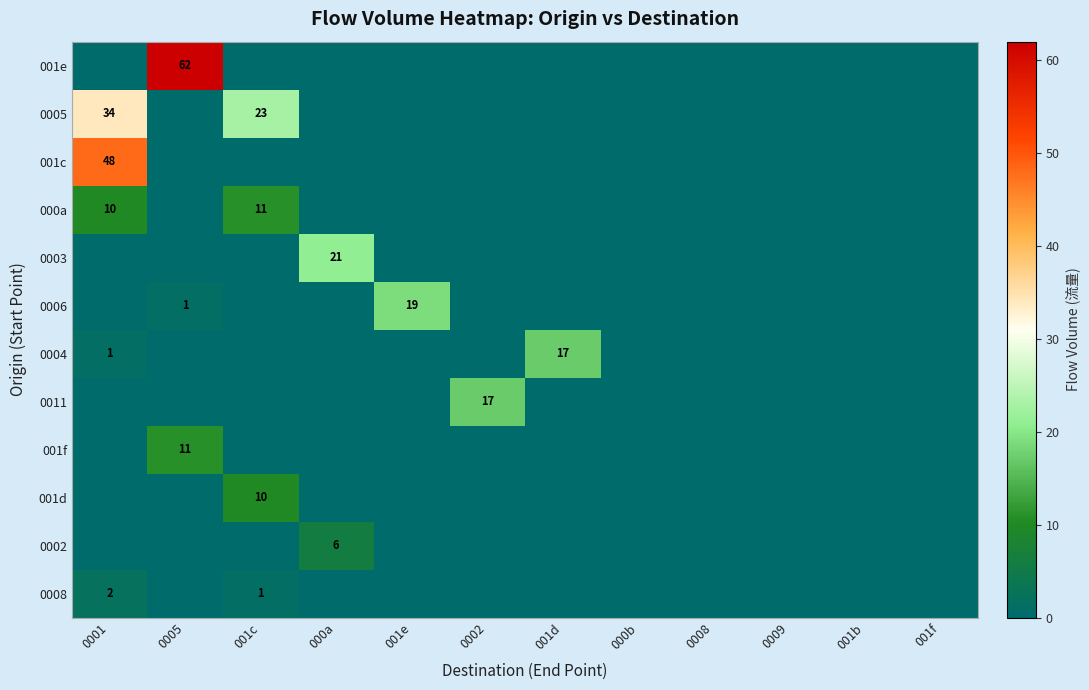

The 0005 series shows 23 at 001c. True or false?

True